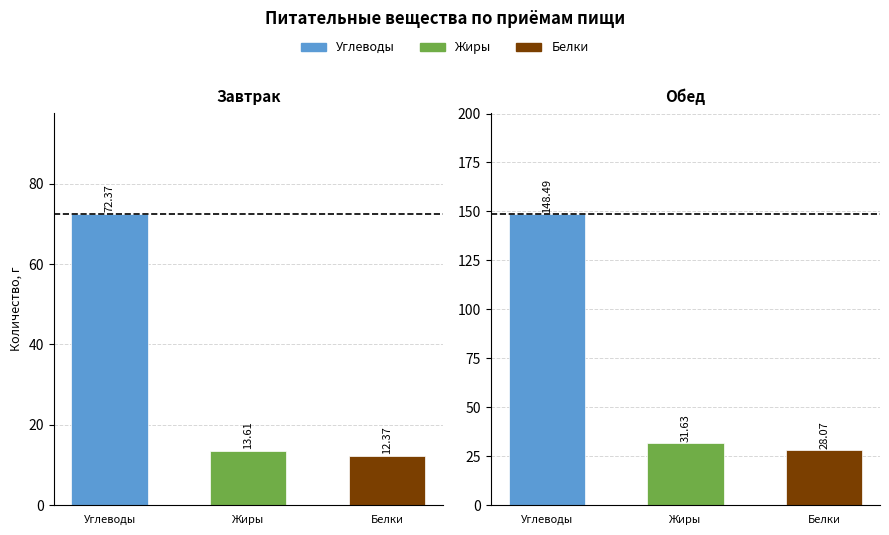

The Углеводы series shows 109.9 at Завтрак. True or false?

False